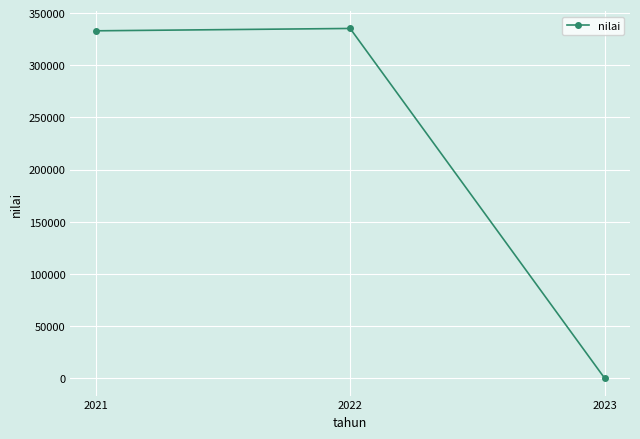

What is the sum of all values?

668531